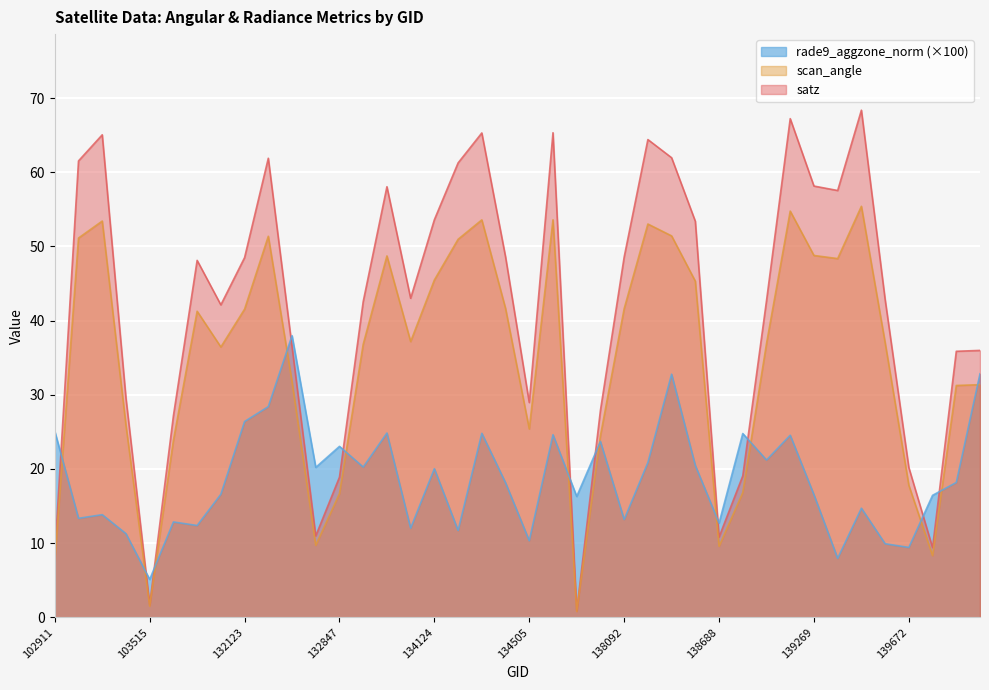

True or false: rade9_aggzone_norm has more than 0 points higher than both neighbors.

True